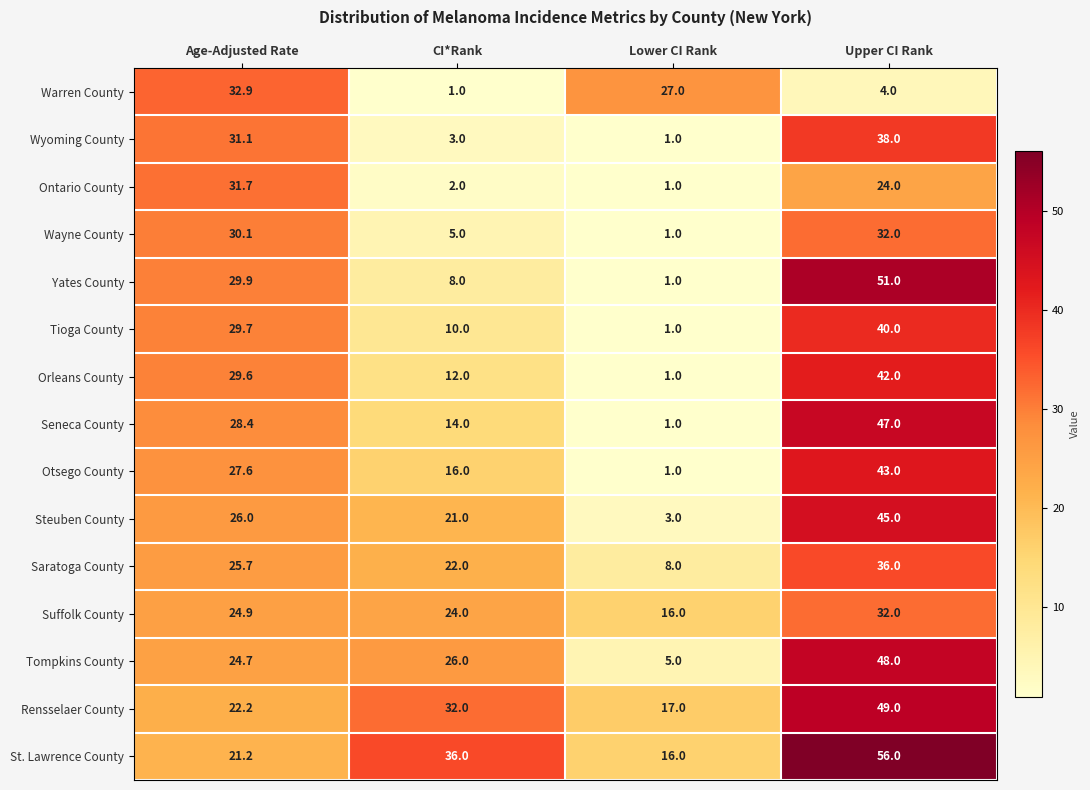

At which label does Suffolk County reach its peak?

Upper CI Rank